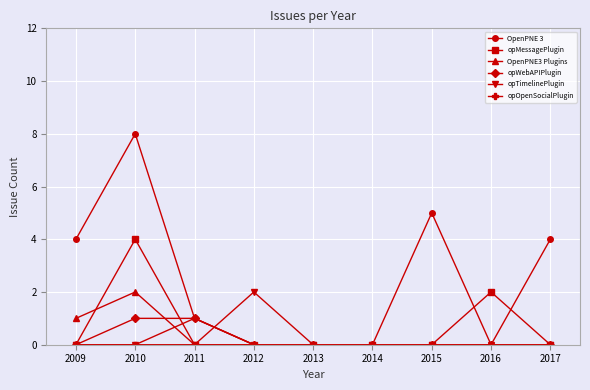

Count the number of categories in the chart.

9